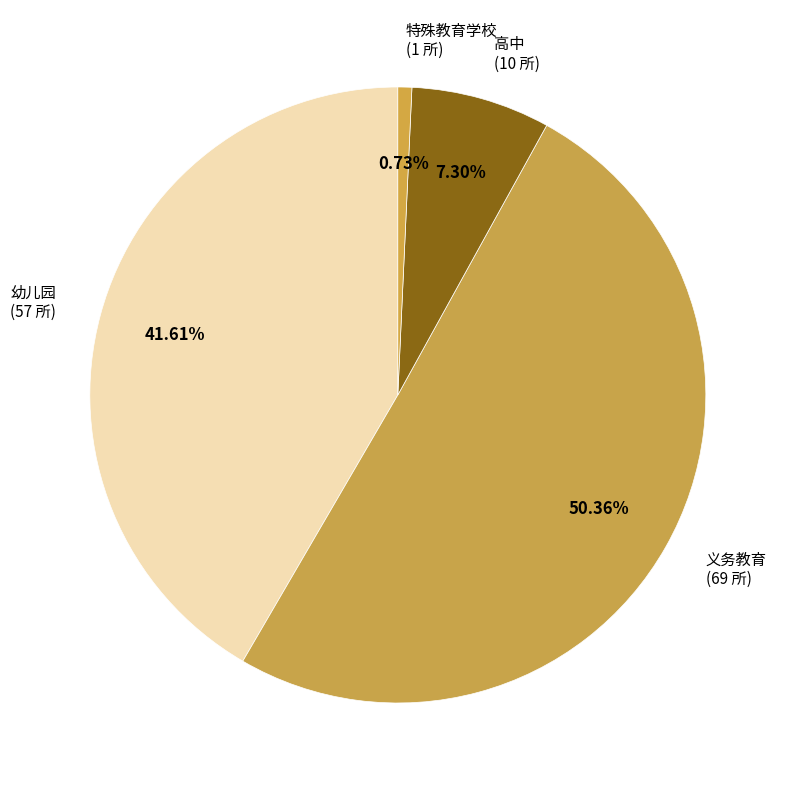

Which category accounts for the majority?

义务教育